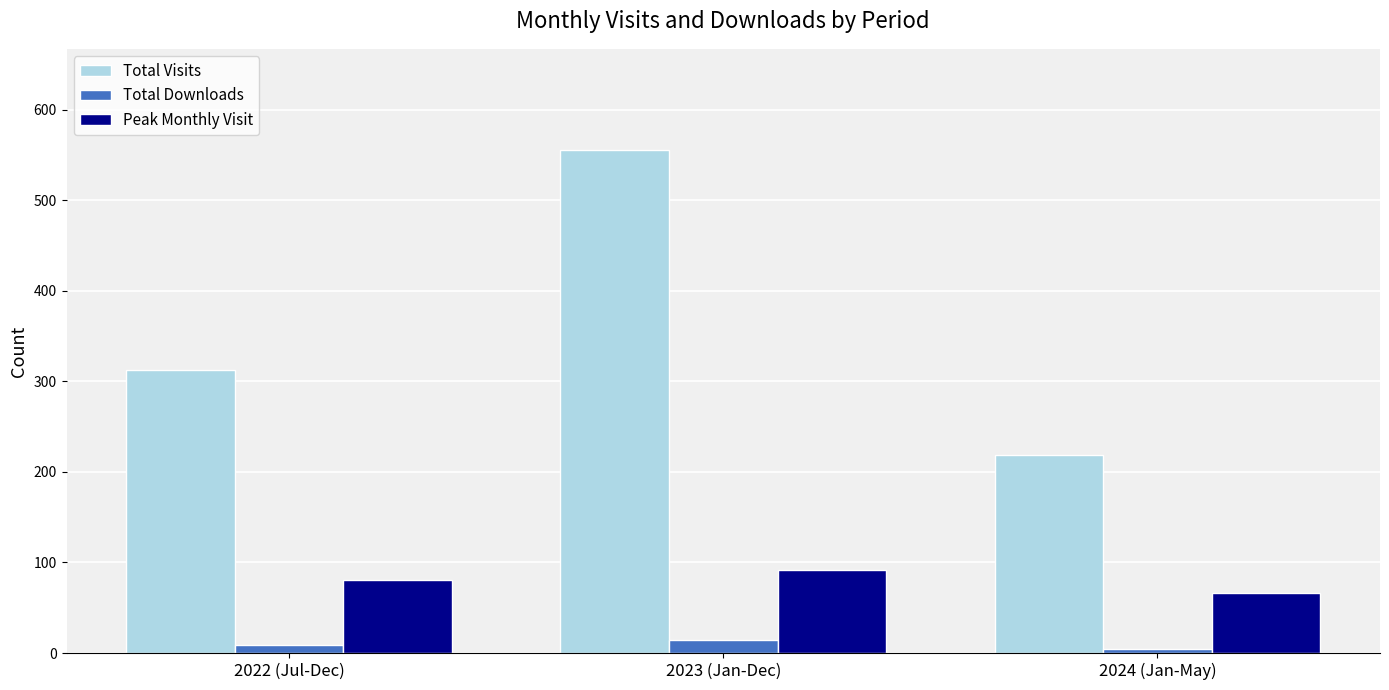

Reading left to right, transcribe all the data shown in this chart.

Total Visits: 313	556	219
Total Downloads: 9	14	5
Peak Monthly Visit: 81	92	66